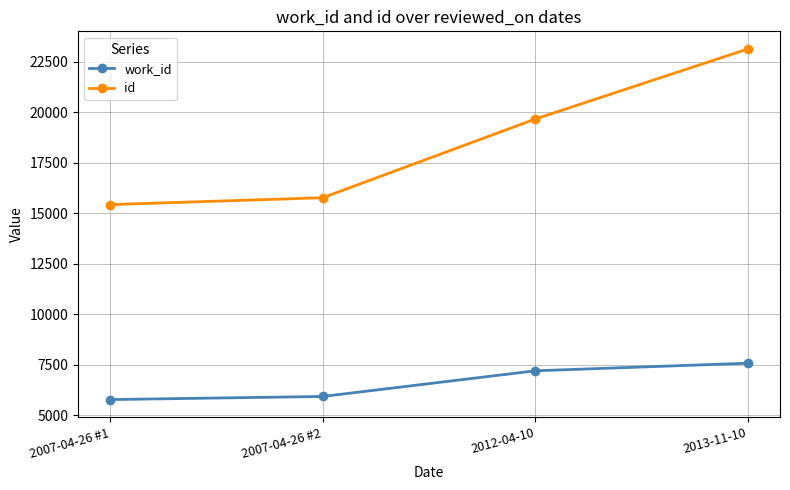

At which label is id closest to 19290?

2012-04-10